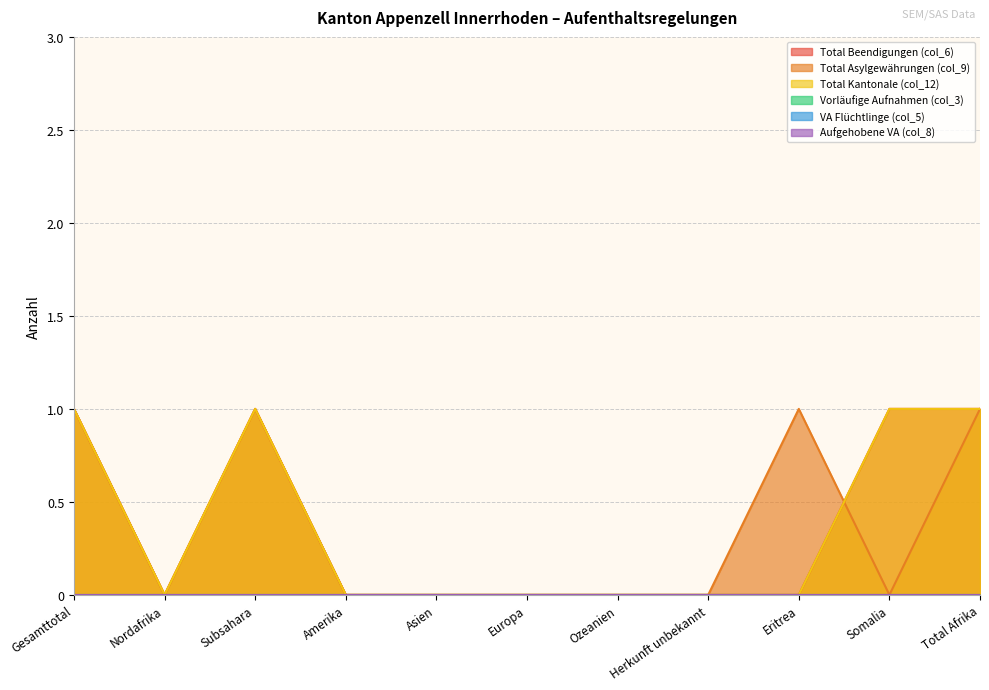

Reading left to right, extract all data points from this chart.

Total Beendigungen (col_6): Gesamttotal=1	Nordafrika=0	Subsahara=1	Amerika=0	Asien=0	Europa=0	Ozeanien=0	Herkunft unbekannt=0	Eritrea=0	Somalia=1	Total Afrika=1
Total Asylgewährungen (col_9): Gesamttotal=1	Nordafrika=0	Subsahara=1	Amerika=0	Asien=0	Europa=0	Ozeanien=0	Herkunft unbekannt=0	Eritrea=1	Somalia=0	Total Afrika=1
Total Kantonale (col_12): Gesamttotal=1	Nordafrika=0	Subsahara=1	Amerika=0	Asien=0	Europa=0	Ozeanien=0	Herkunft unbekannt=0	Eritrea=0	Somalia=1	Total Afrika=1